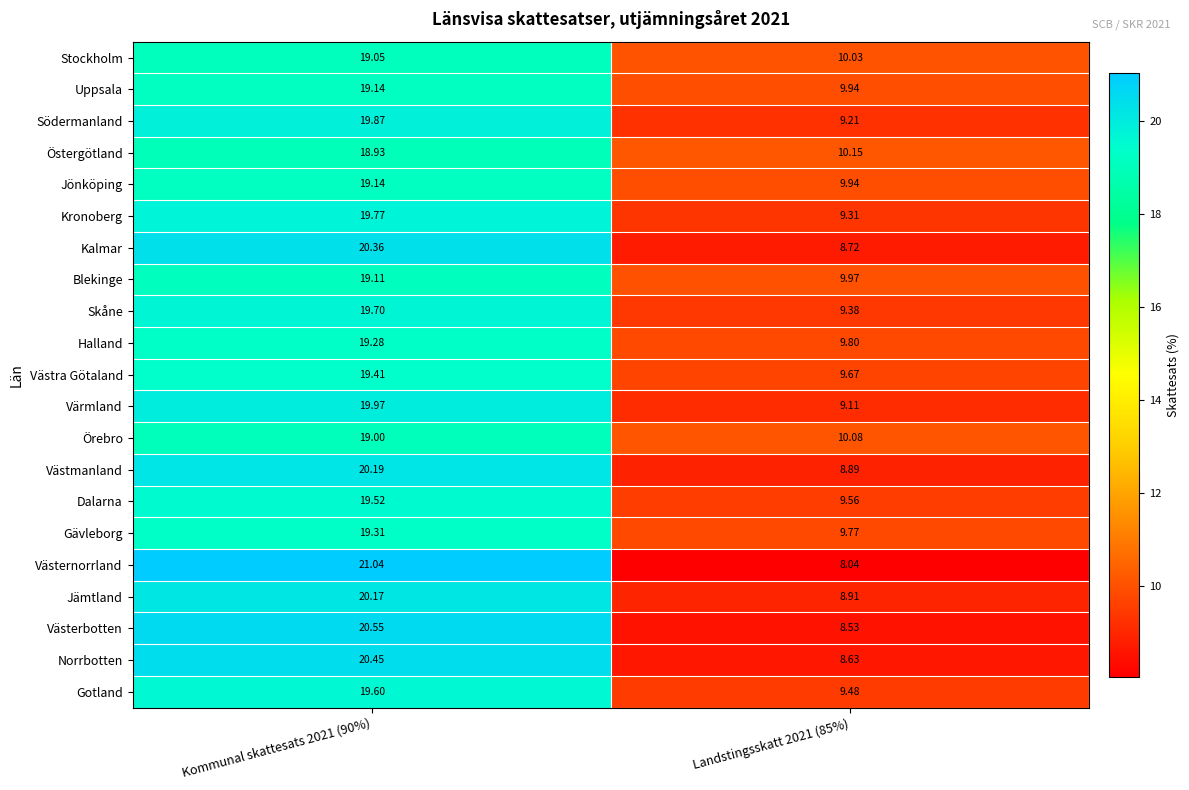

At how many categories does at least one series exceed 15?

1